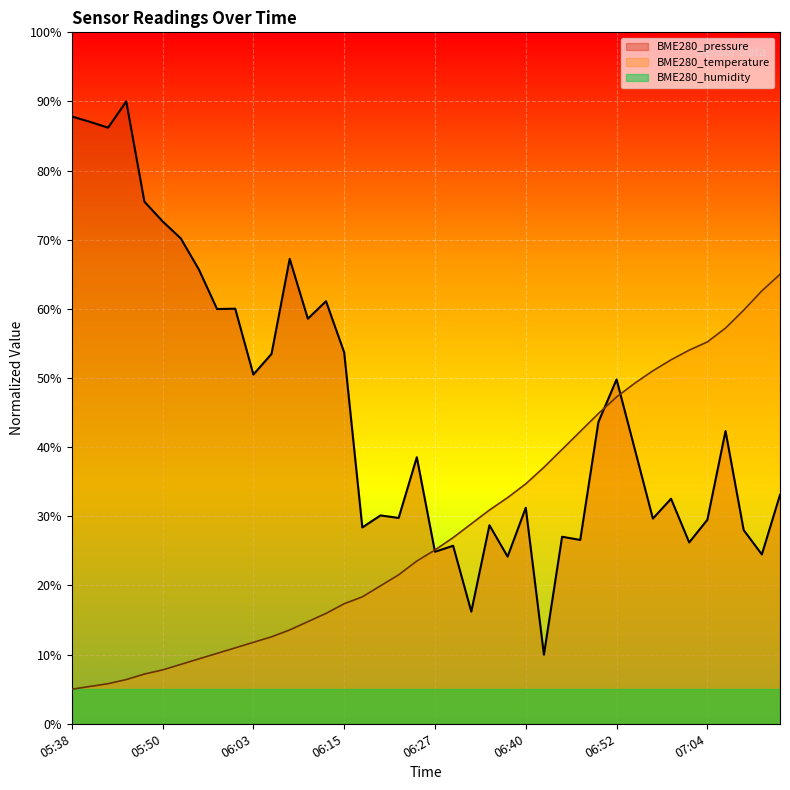

Which series has the largest range (max minus min)?

BME280_pressure